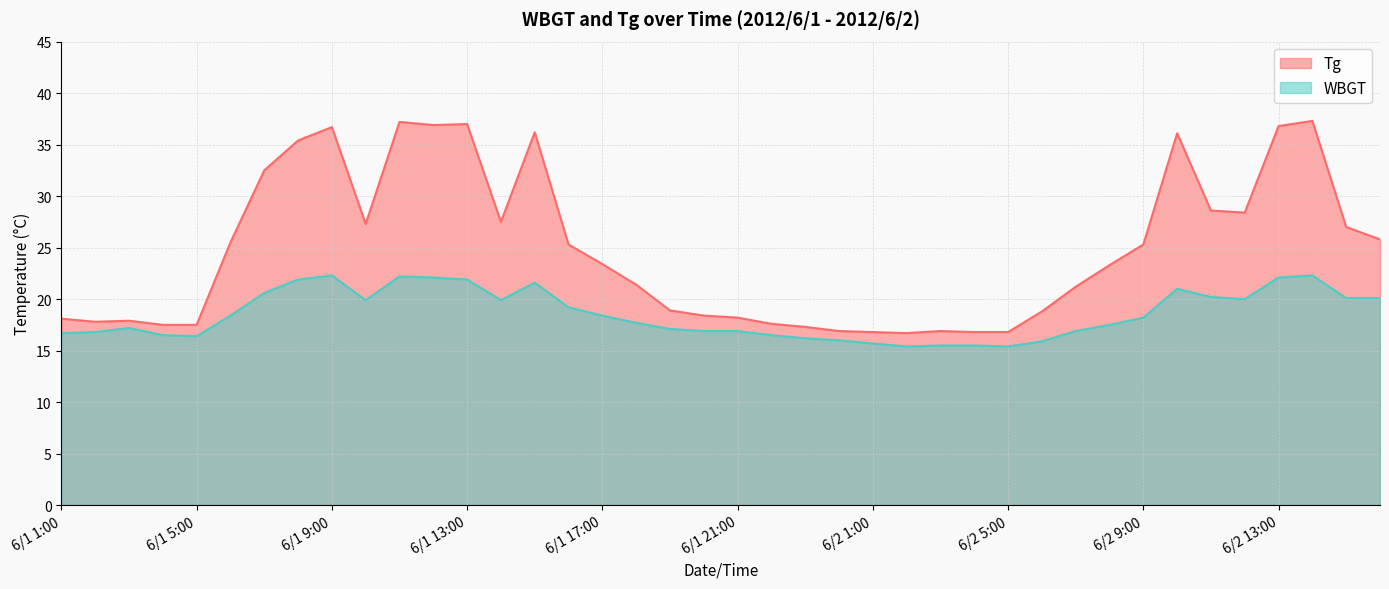

What is the average value of the Tg series?

24.8